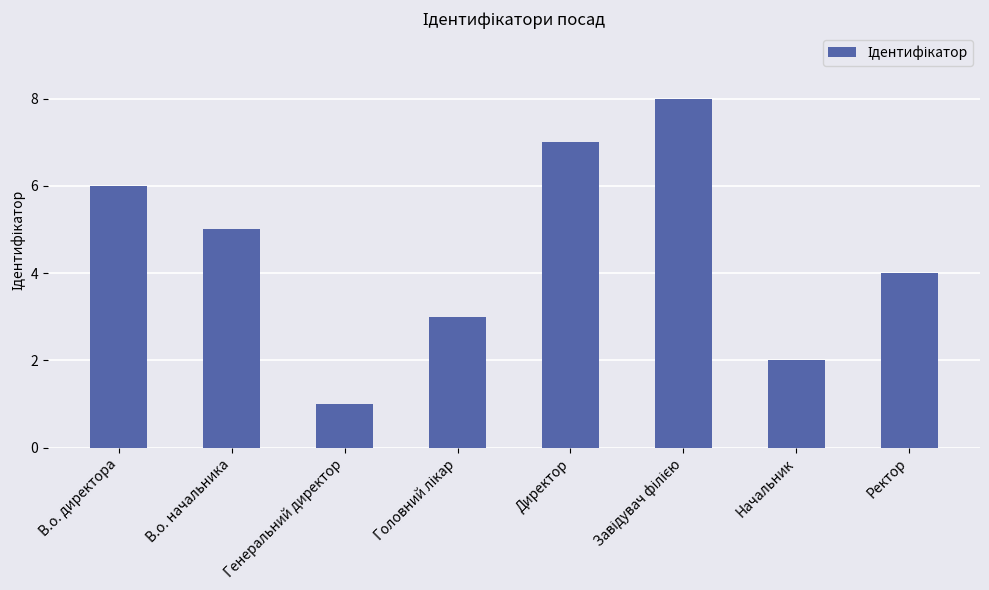

Which has a higher value, Директор or Генеральний директор?

Директор